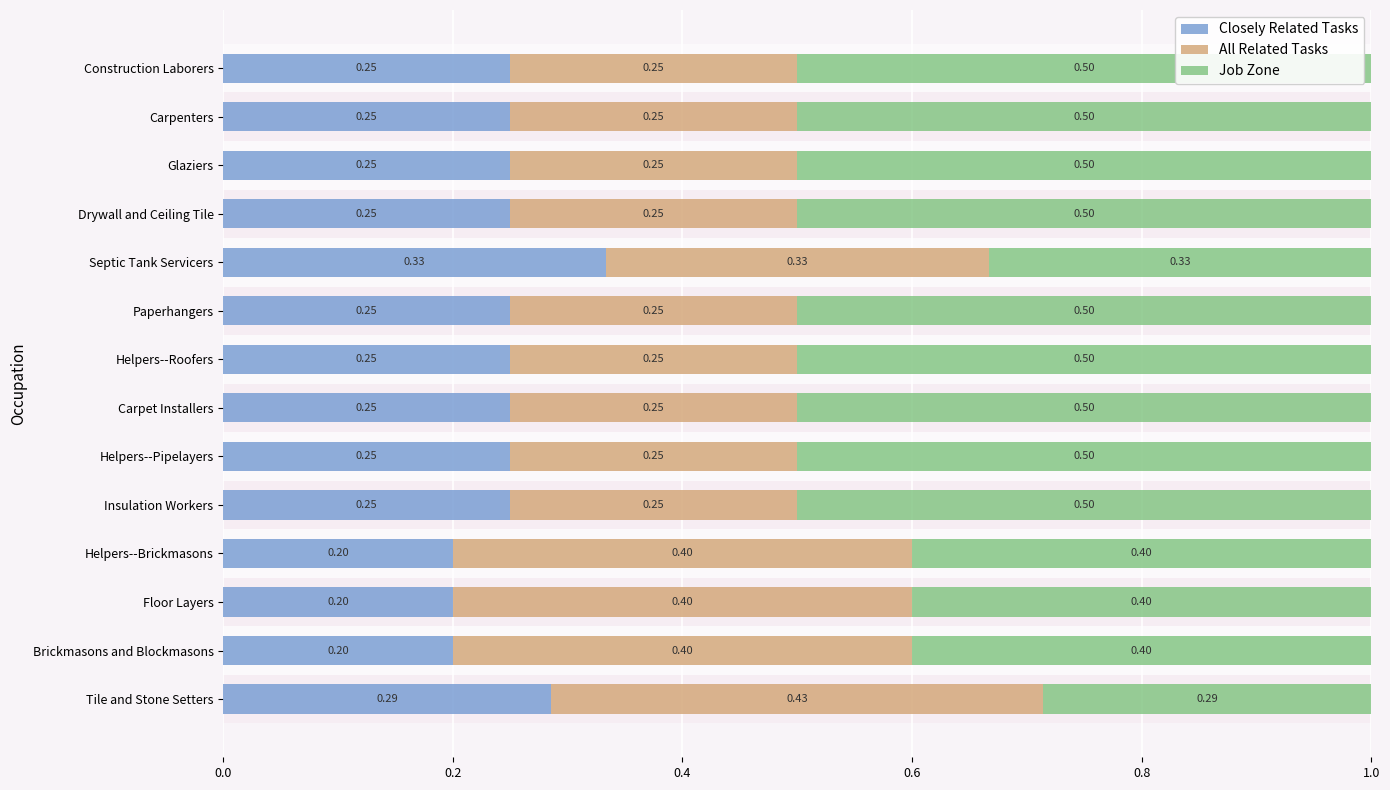

Which series has the widest spread of values?

Job Zone